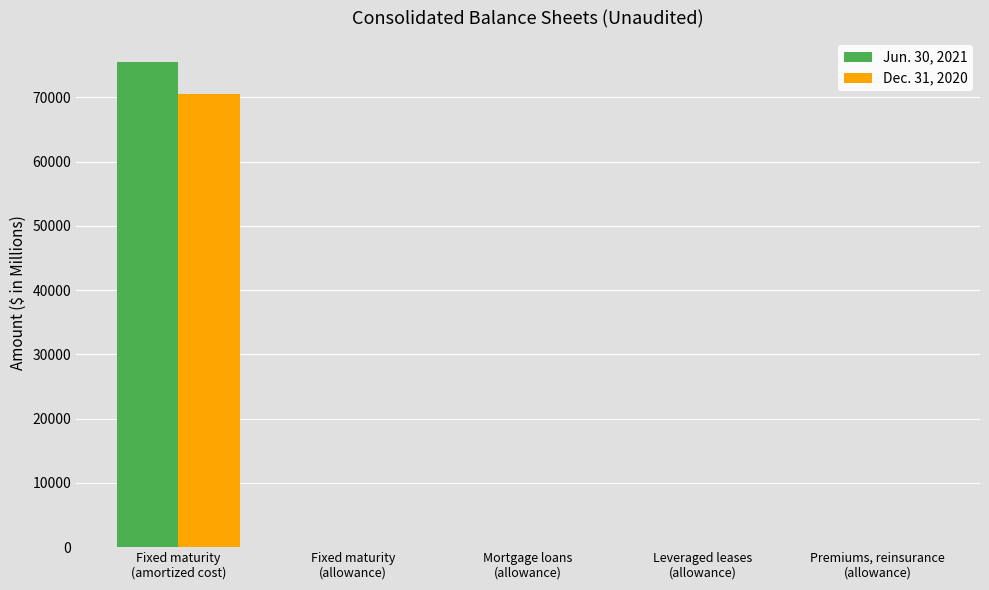

What is the greatest value displayed?

75454